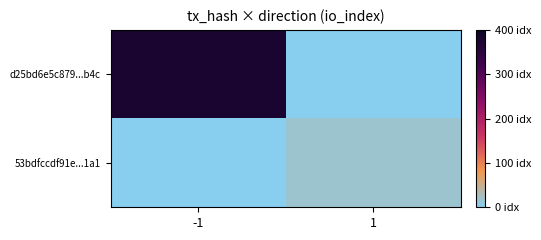

Between -1 and 1, which series saw the biggest shift?

d25bd6e5c879...b4c